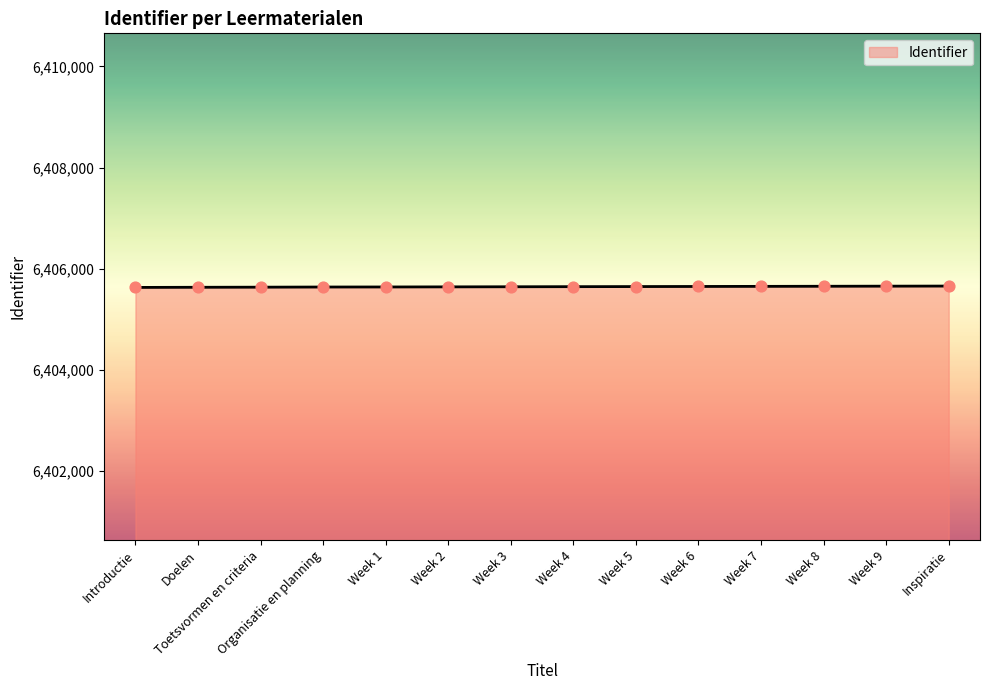

What is the change in value from Week 3 to Week 5?

+4